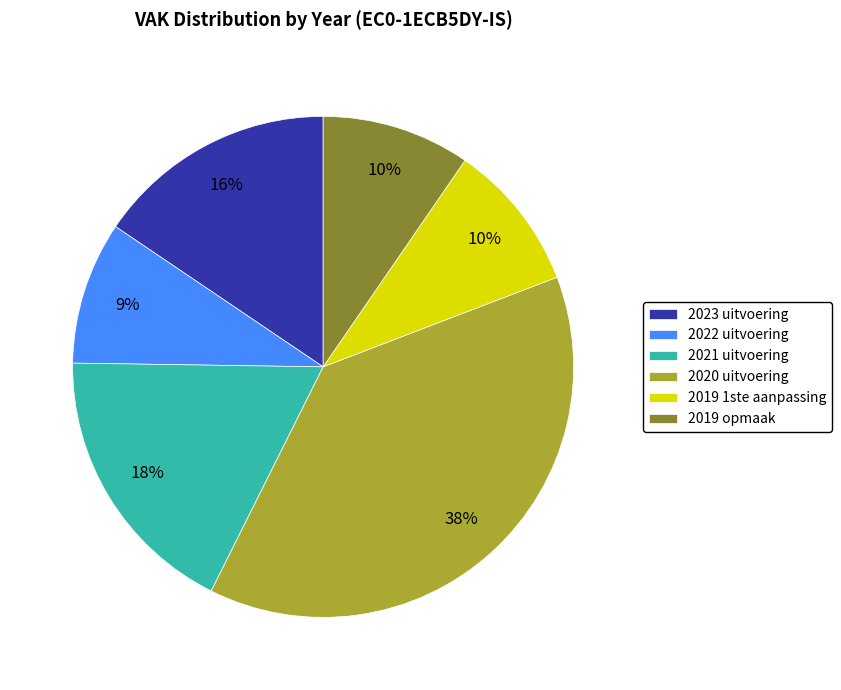

True or false: 2021 uitvoering accounts for 18% of the total.

True